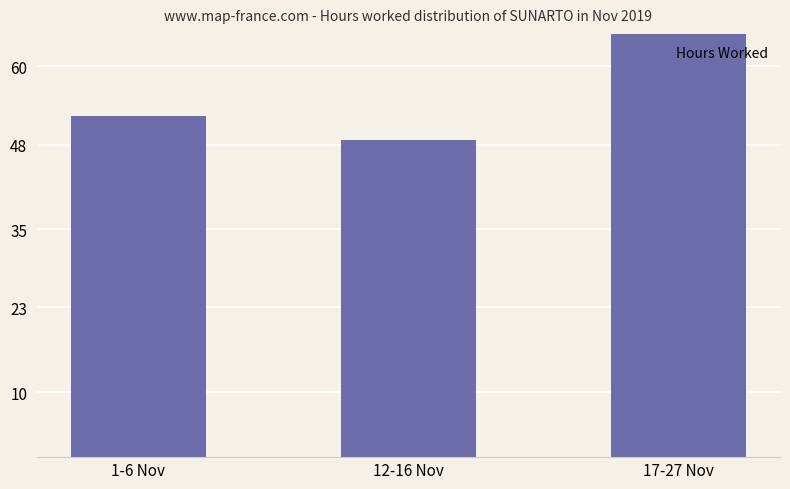

What is the label of the 2nd bar from the right?

12-16 Nov